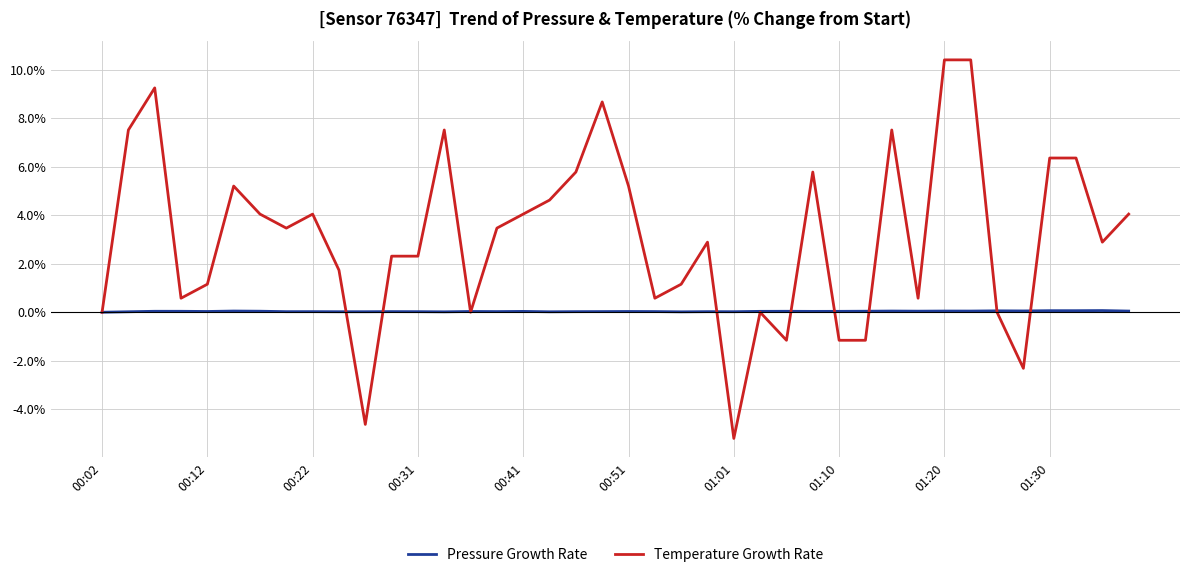

Which series has the largest range (max minus min)?

Temperature Growth Rate